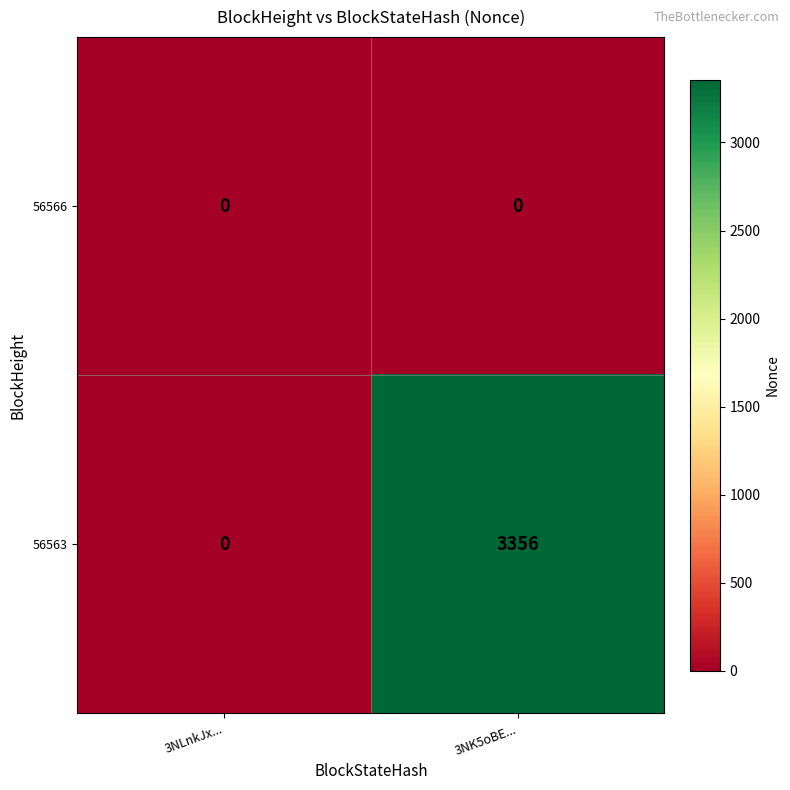

Rank the series by their average value, from lowest to highest.

56566, 56563